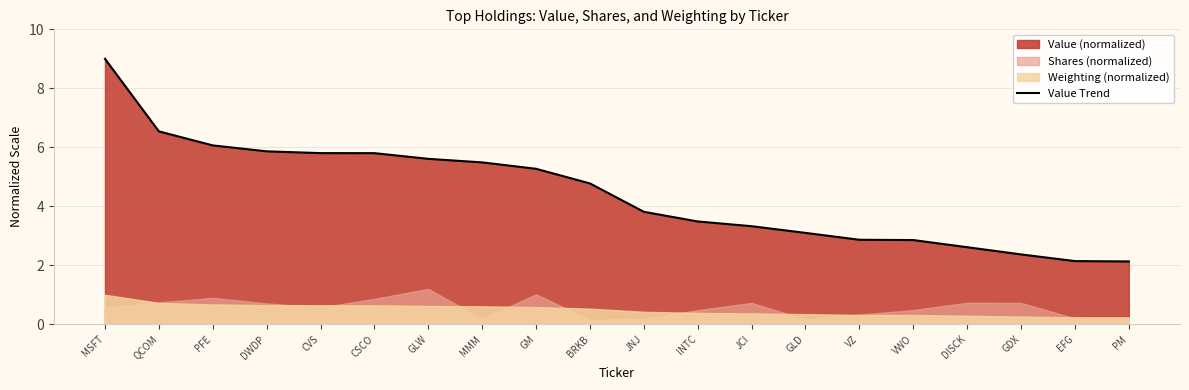

What is the label of the 18th point from the left?

GDX